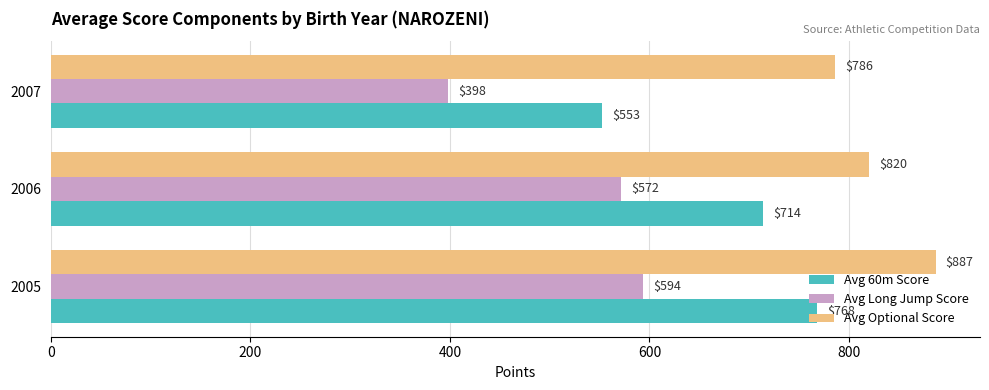

How many Avg Optional Score values are between 786 and 887?

3